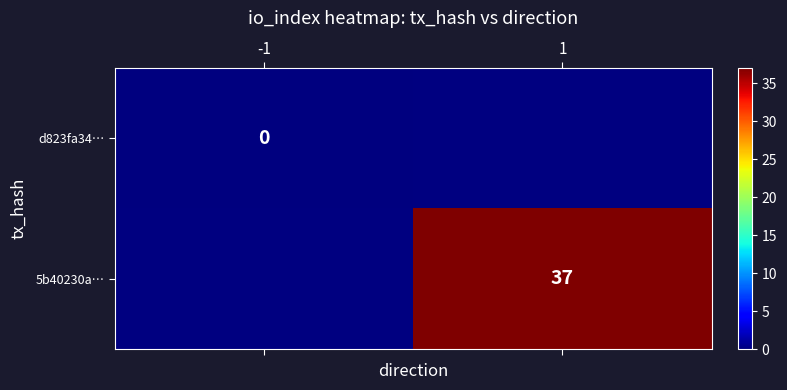

True or false: 5b40230a… has a value of 24 at 1.

False